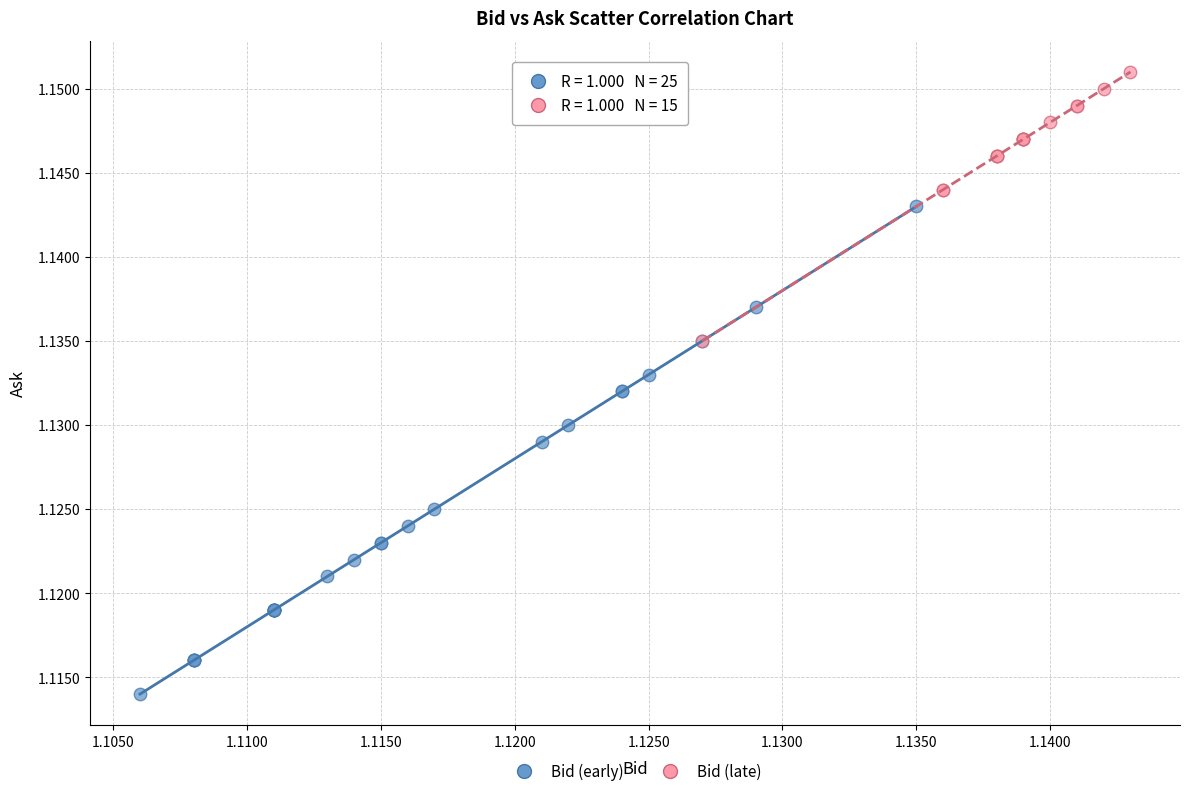

What are all the series names shown in the legend?

Bid (early), Bid (late)